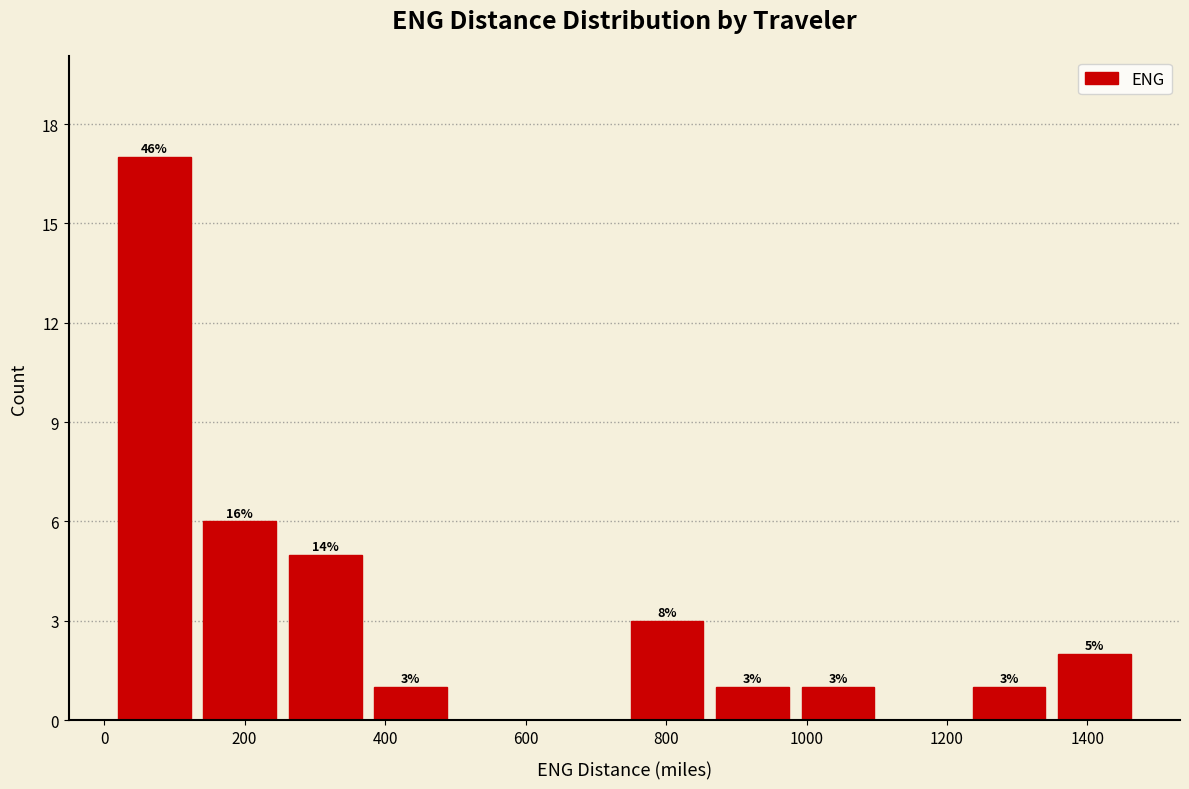

Over which range of the x-axis is the bar tallest?

20 to 140